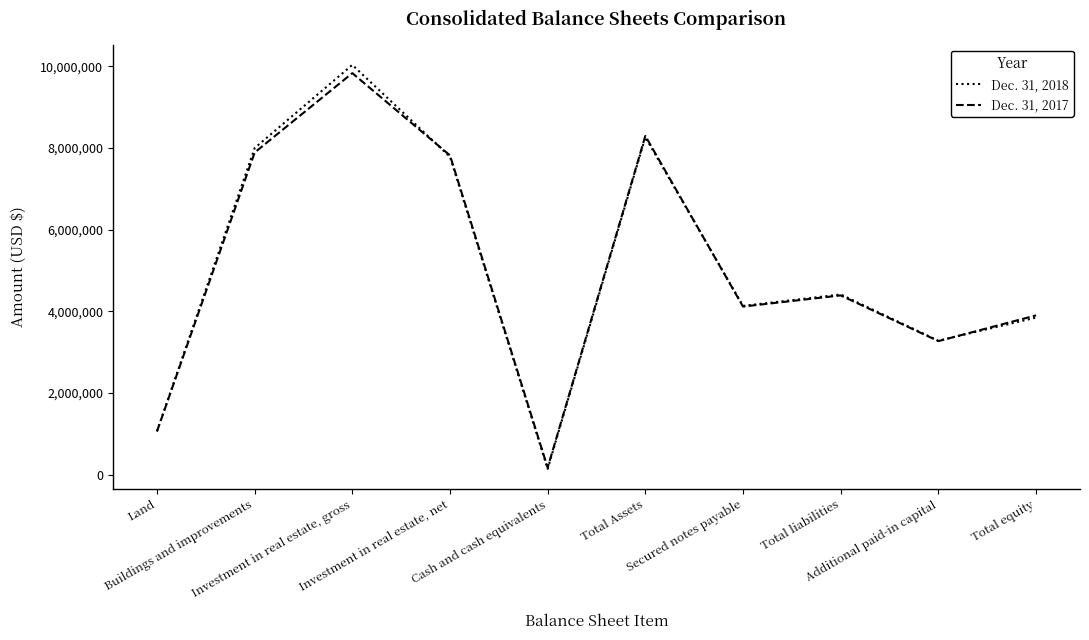

Where is Dec. 31, 2017 nearest to the value 5002926?

Total liabilities